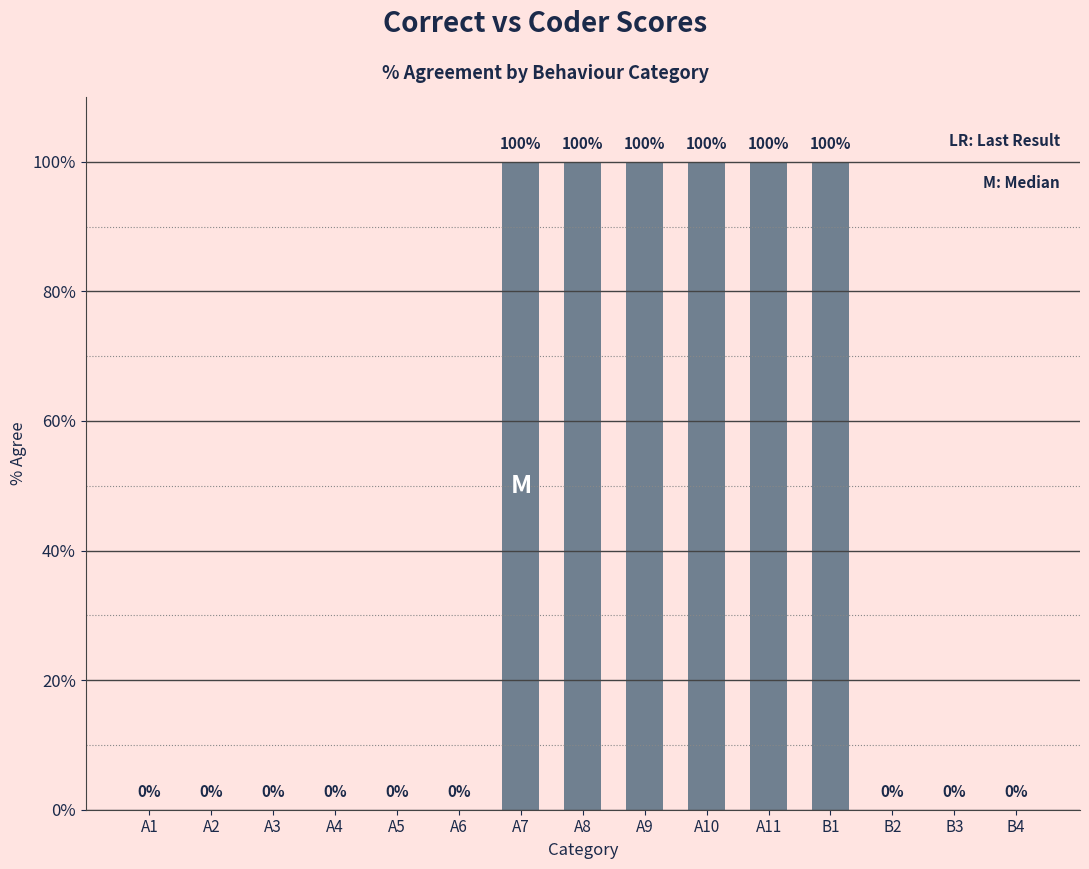

The value at A8 is 157. True or false?

False